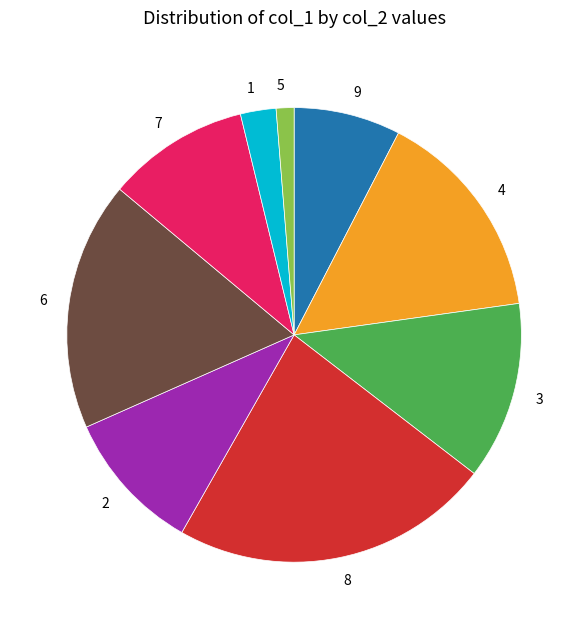

Is there any slice that represents more than half of the pie?

No